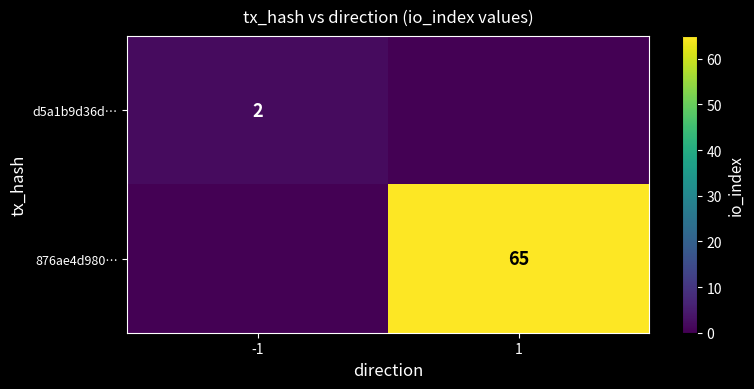

Is it true that 876ae4d980… equals 87 at 1?

False